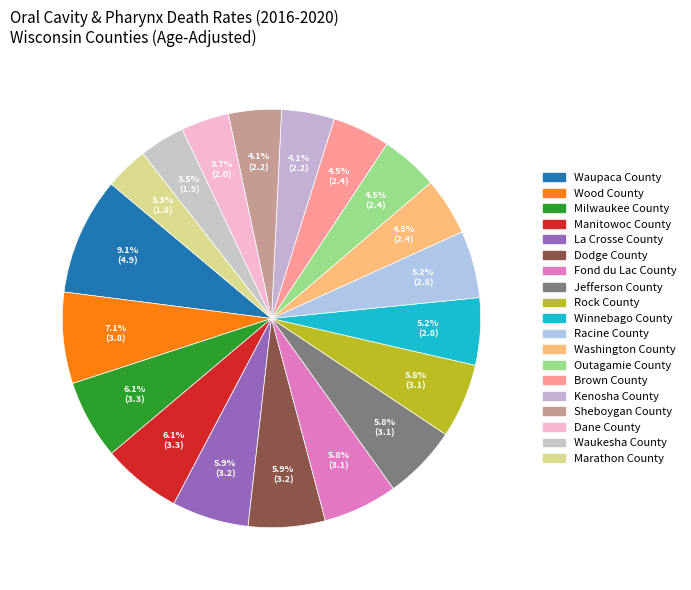

What is the change in value from Manitowoc County to Fond du Lac County?

-0.2